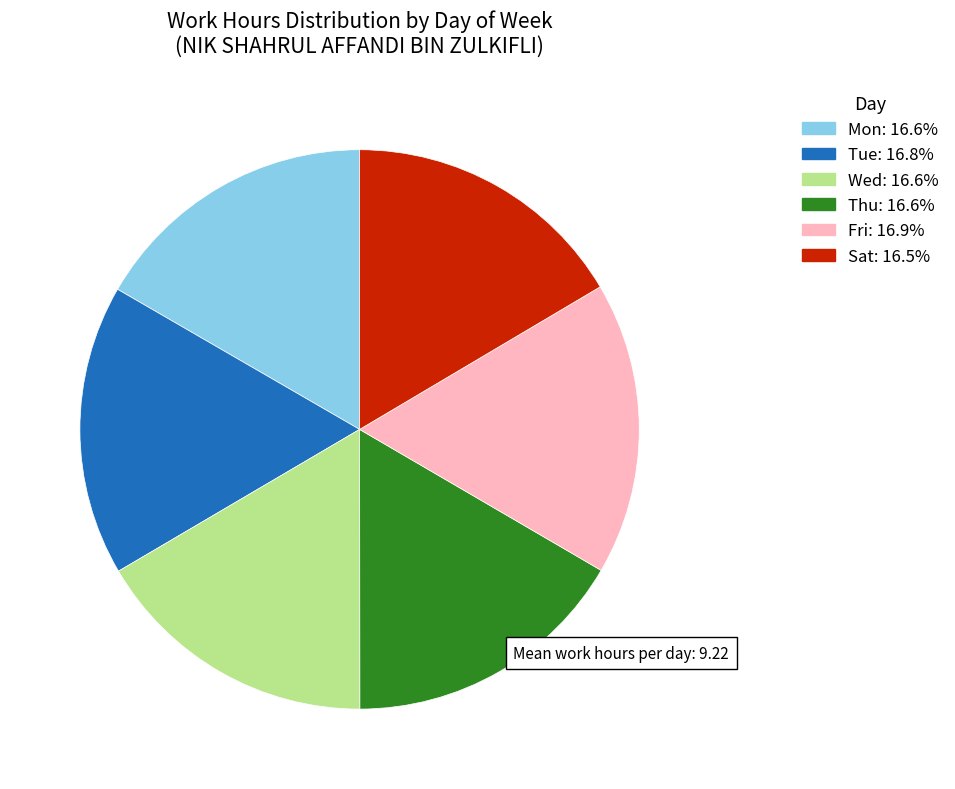

Does any single category account for the majority?

No